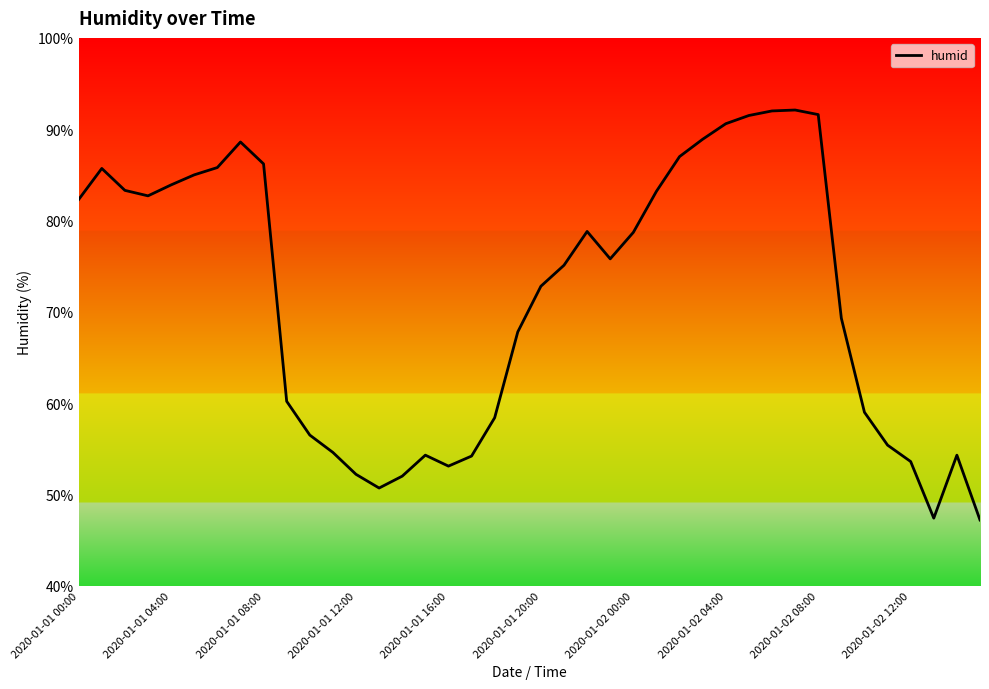

What is the minimum value shown in the chart?

47.2